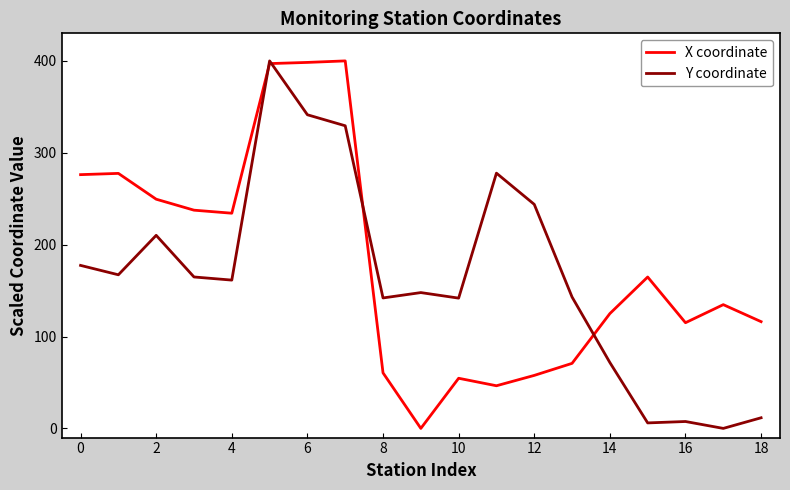

What is the highest value of the Y coordinate series?

400.0